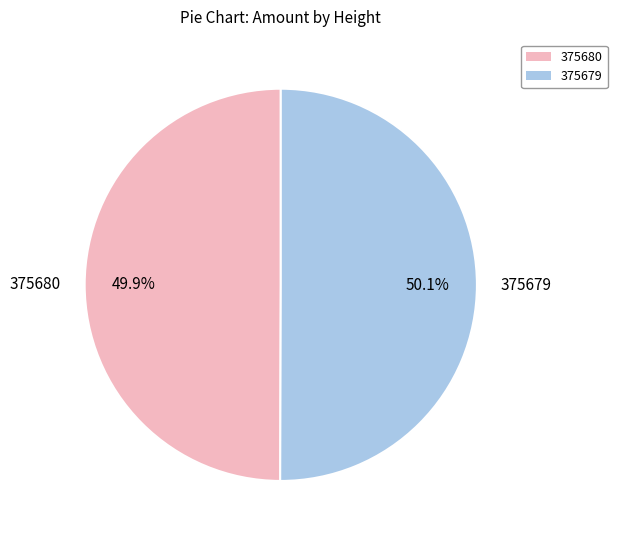

Is there any slice that represents more than half of the pie?

Yes